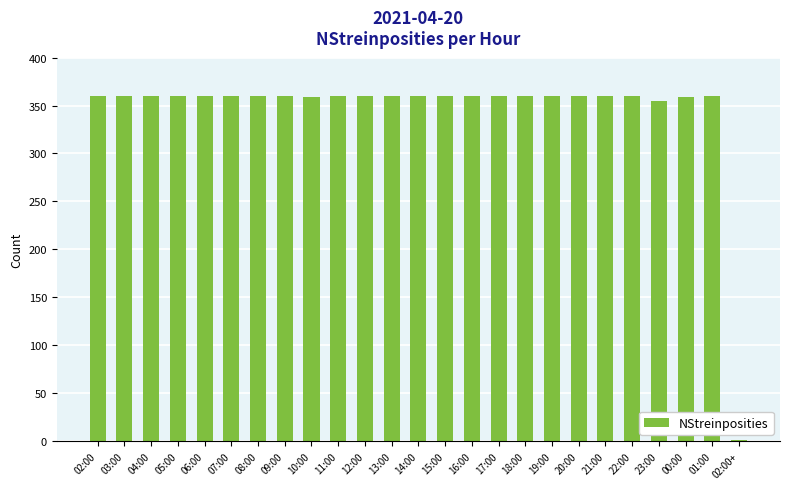

True or false: the data shows 360 at 06:00.

True